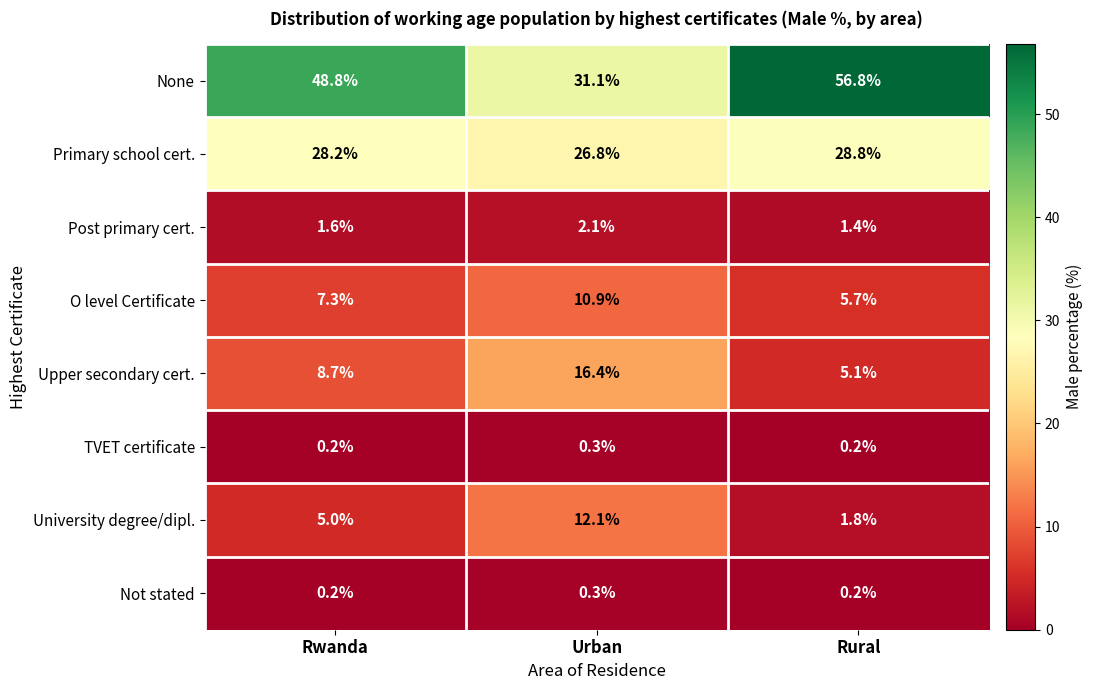

What is the greatest value displayed?

56.8